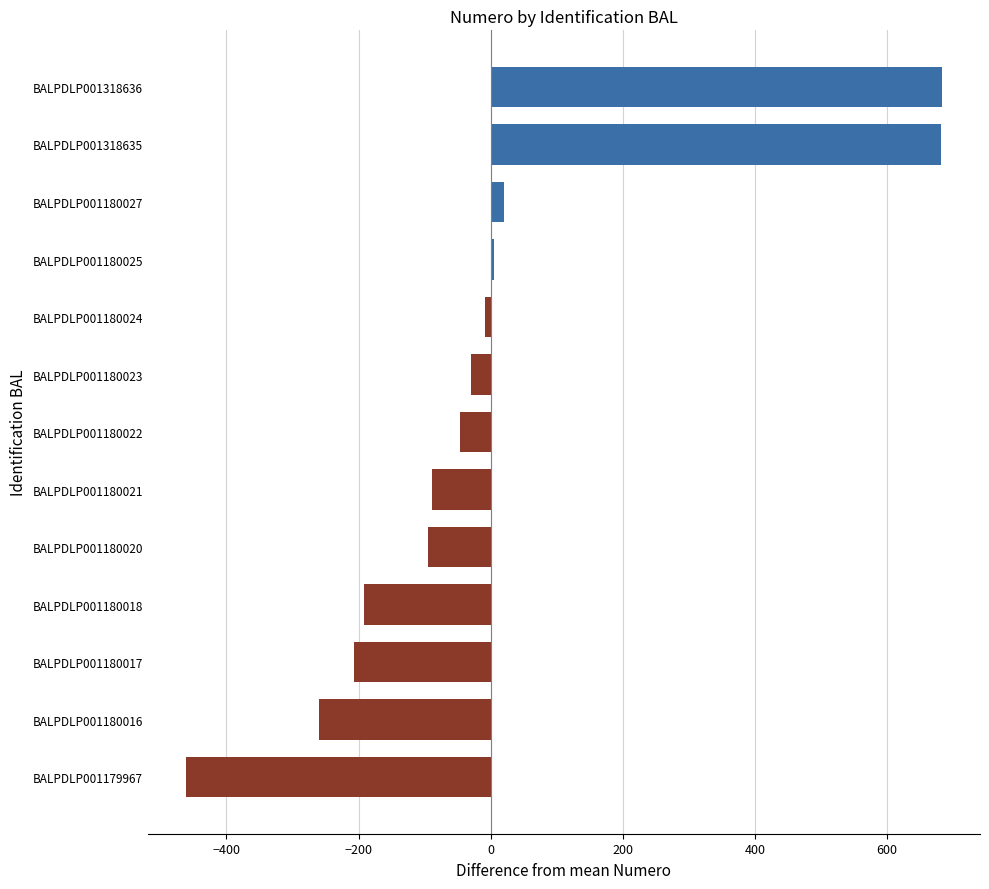

Where is the data nearest to the value 110?

BALPDLP001180027